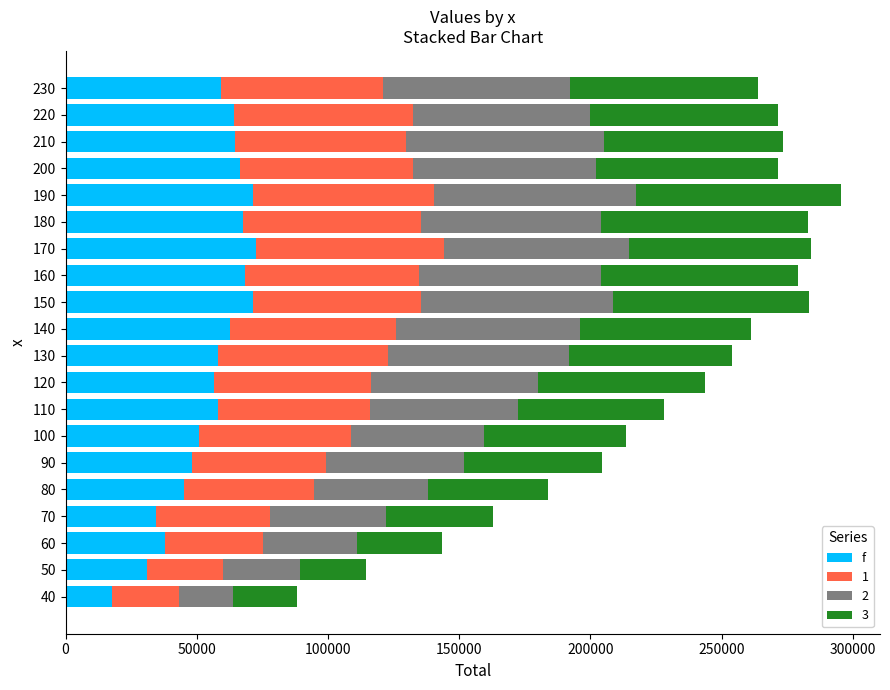

What is the total value across all series at 110?

228120